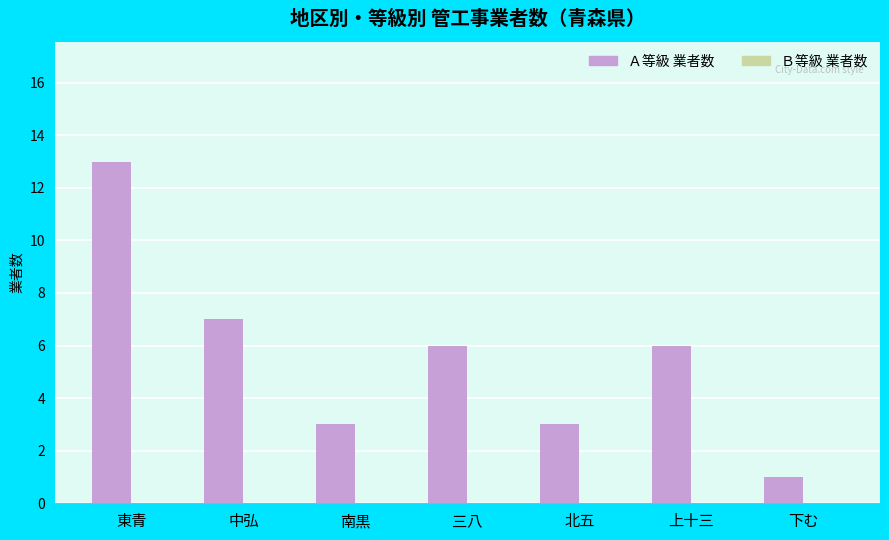

Does the chart contain any negative values?

No